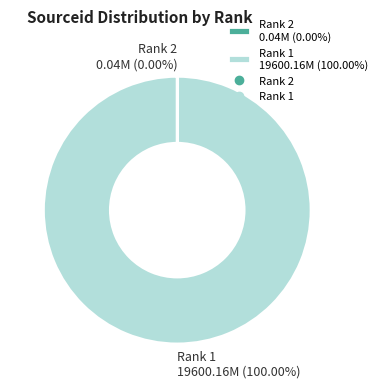

Is there any slice that represents more than half of the pie?

Yes